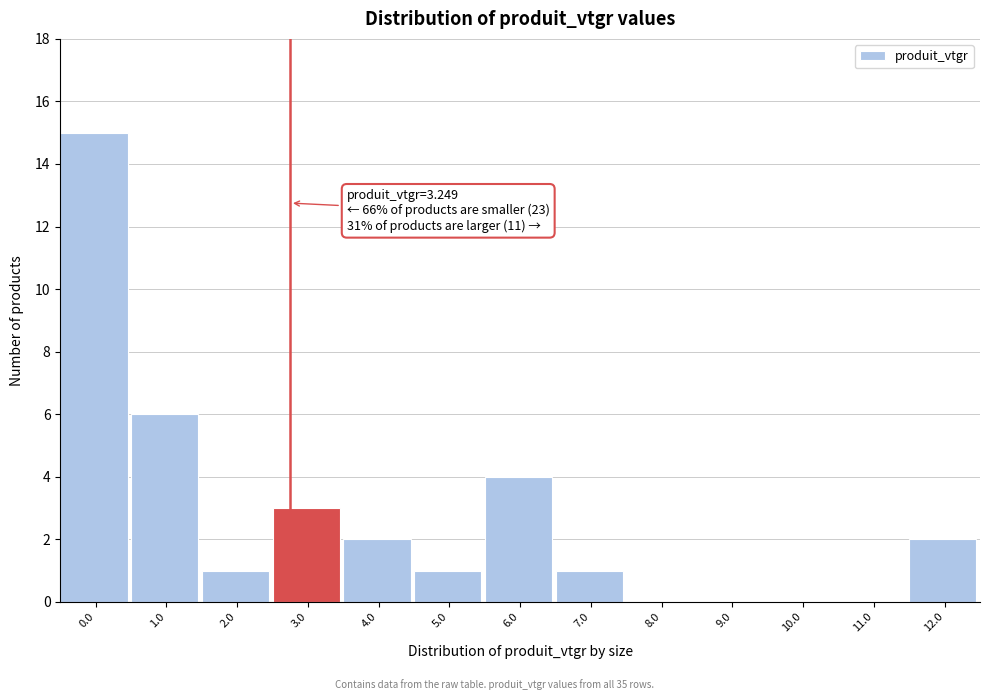

Reading left to right, list all the values displayed in this chart.

0.0=15	1.0=6	2.0=1	3.0=3	4.0=2	5.0=1	6.0=4	7.0=1	8.0=0	9.0=0	10.0=0	11.0=0	12.0=2